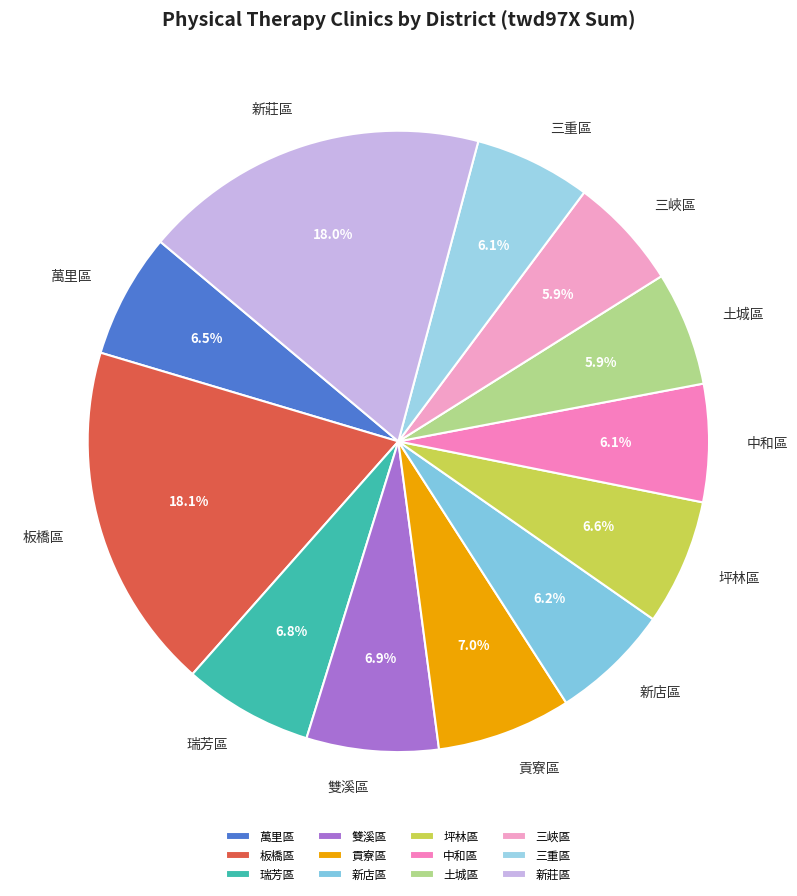

What is the ratio of the value at 雙溪區 to the value at 貢寮區?

1.0